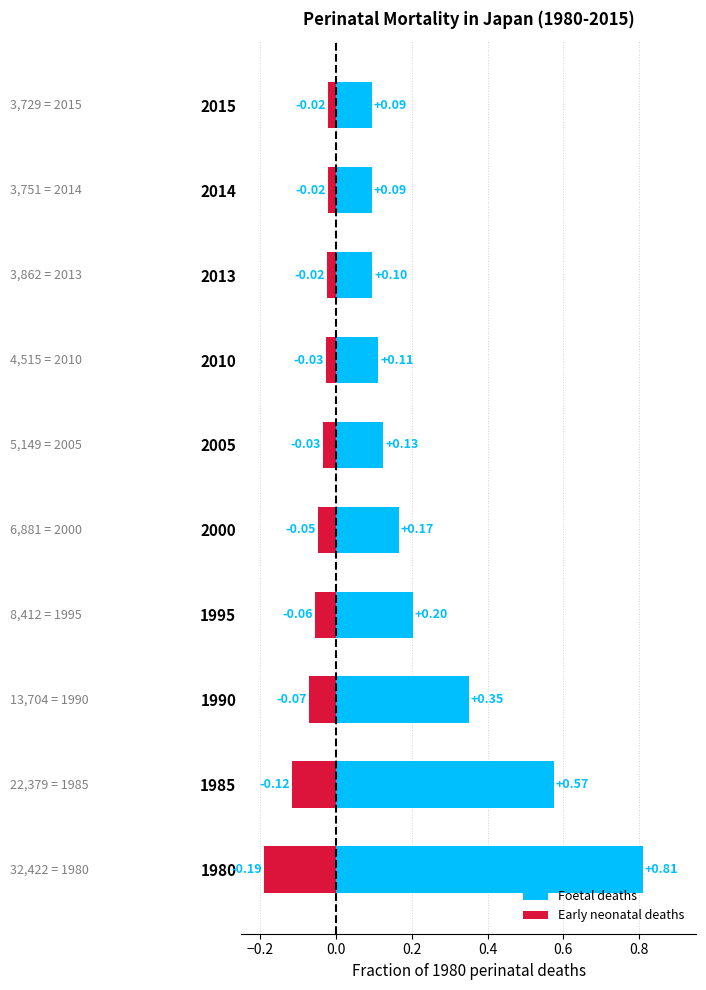

What is the maximum value shown in the chart?

0.8